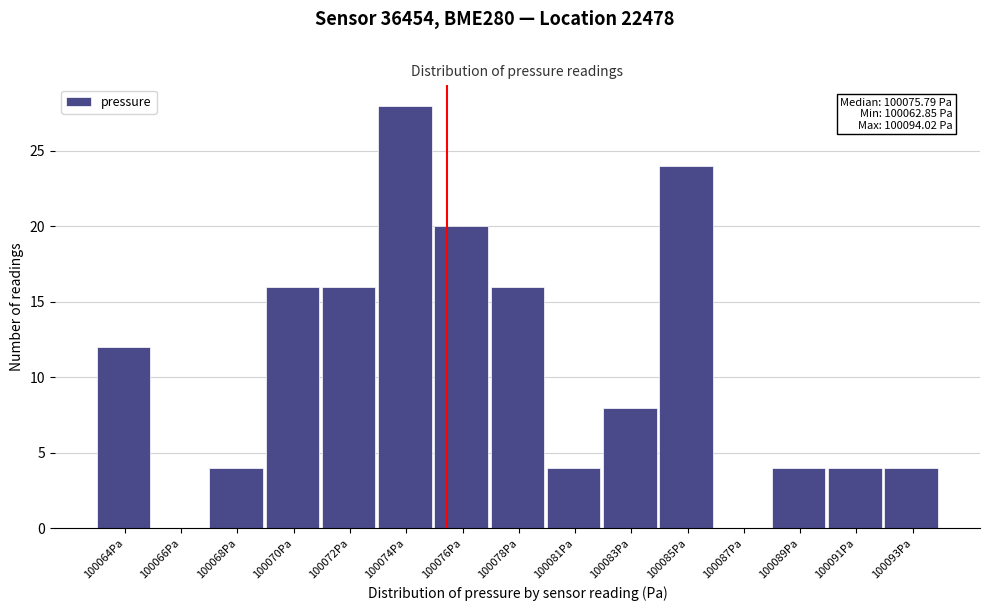

Reading right to left, transcribe all the data shown in this chart.

100093Pa=4	100091Pa=4	100089Pa=4	100087Pa=0	100085Pa=24	100083Pa=8	100081Pa=4	100078Pa=16	100076Pa=20	100074Pa=28	100072Pa=16	100070Pa=16	100068Pa=4	100066Pa=0	100064Pa=12